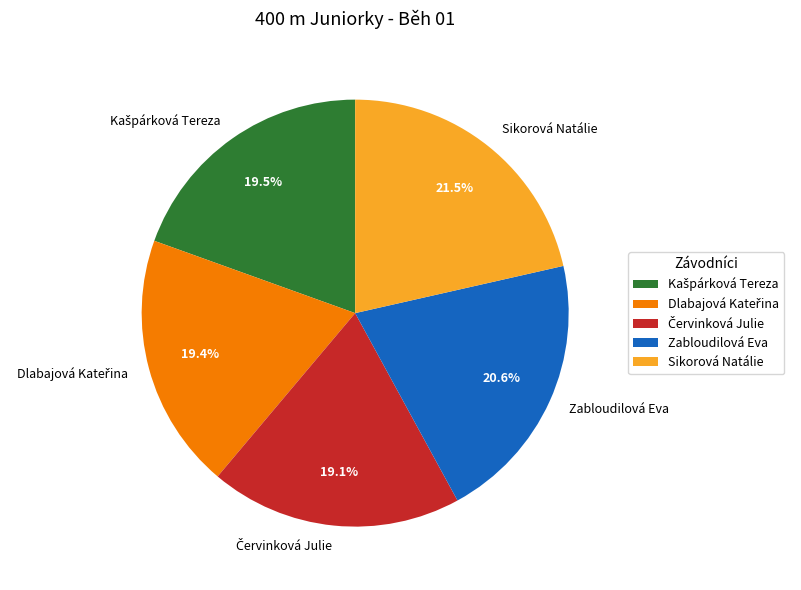

What is the largest slice in the pie chart?

Sikorová Natálie